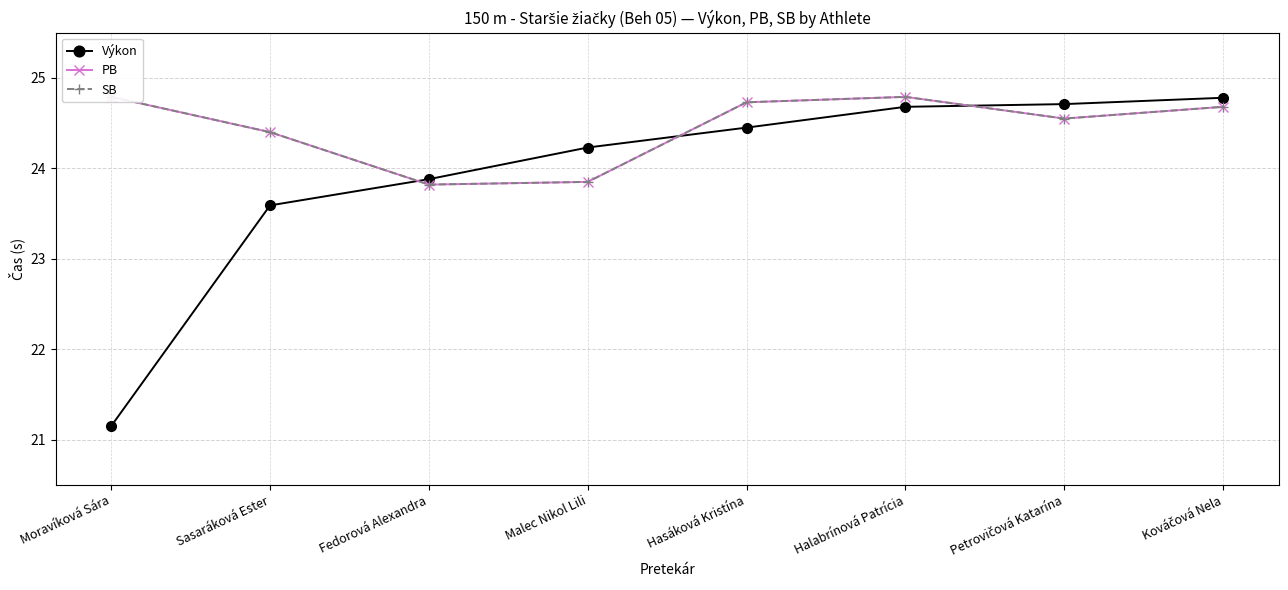

List the series in order of their peak value, lowest first.

Výkon, PB, SB